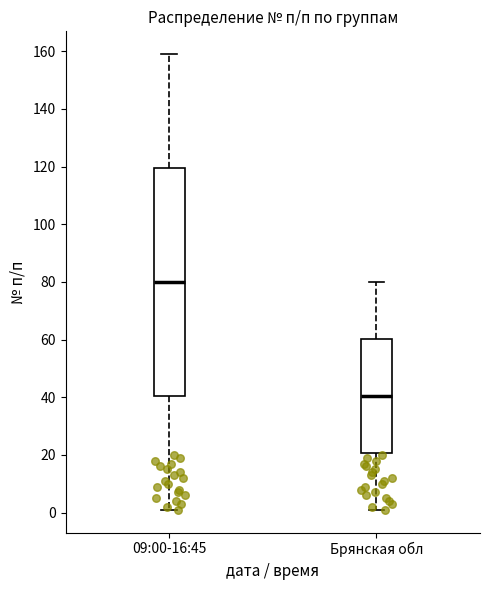

Which box's median line is the highest?

09:00-16:45